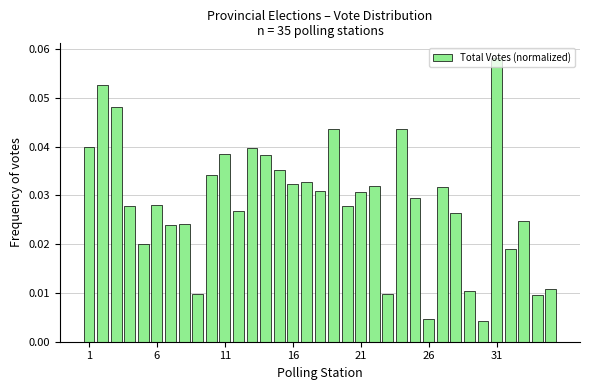

What is the sum of all values?

1.0